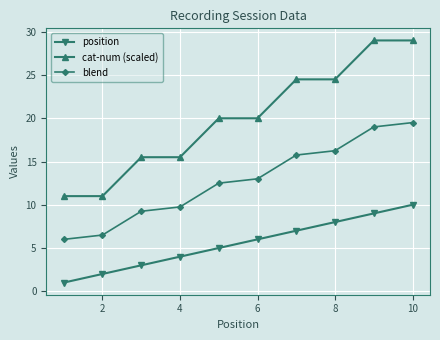

Count the number of data series in this chart.

3